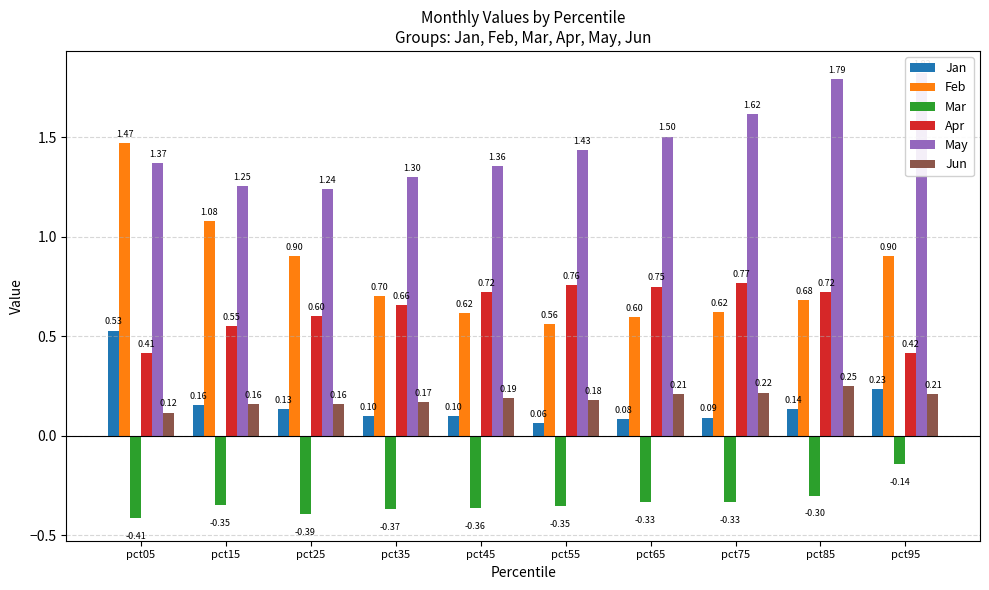

List the series in order of their peak value, lowest first.

Mar, Jun, Jan, Apr, Feb, May